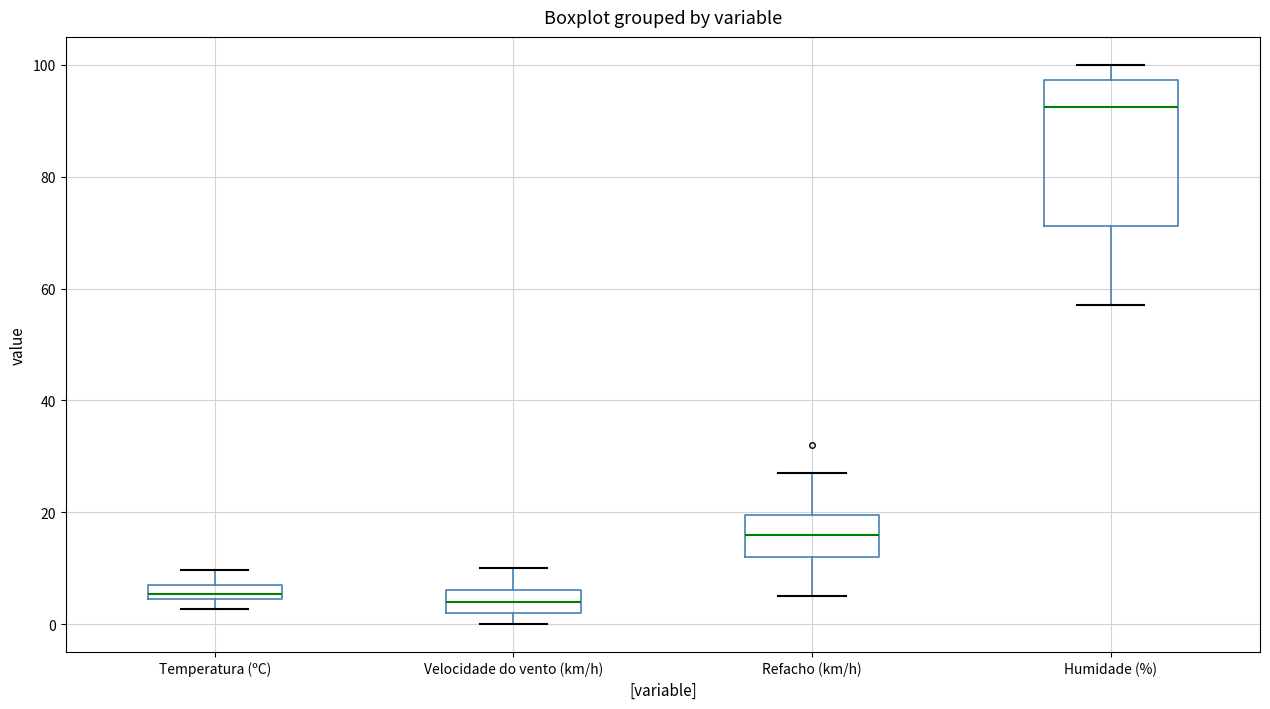

Comparing the boxes themselves (not the whiskers), which one is the tallest?

Humidade (%)